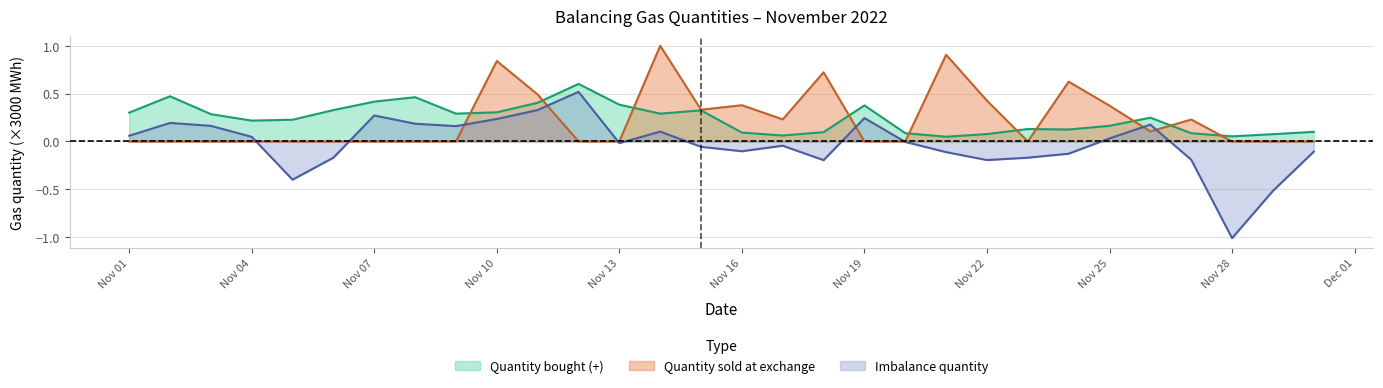

Does the chart display data point markers on the line(s)?

No